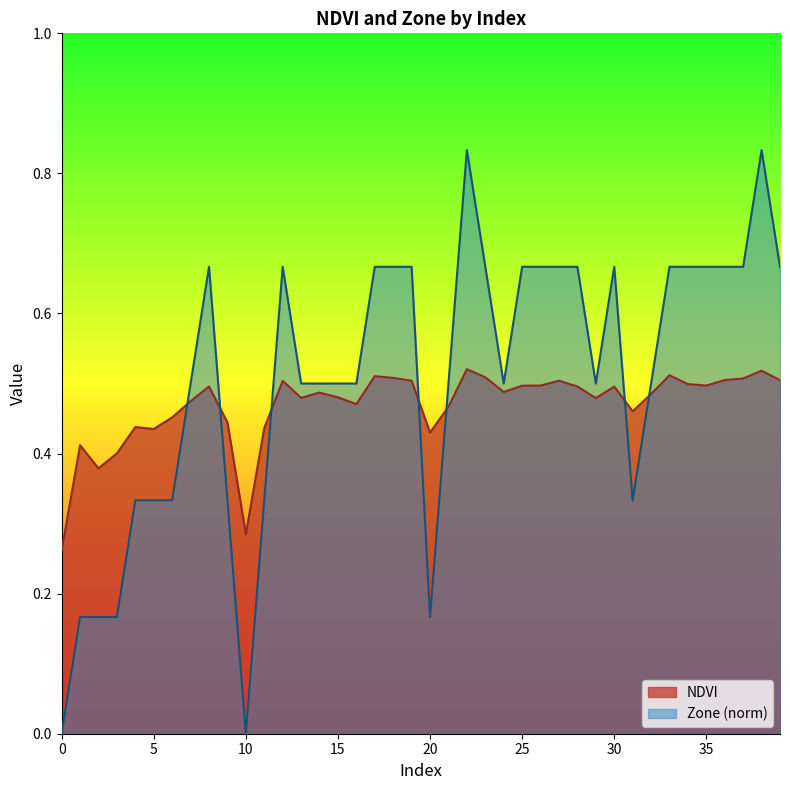

Between 0 and 4, which series saw the biggest shift?

Zone